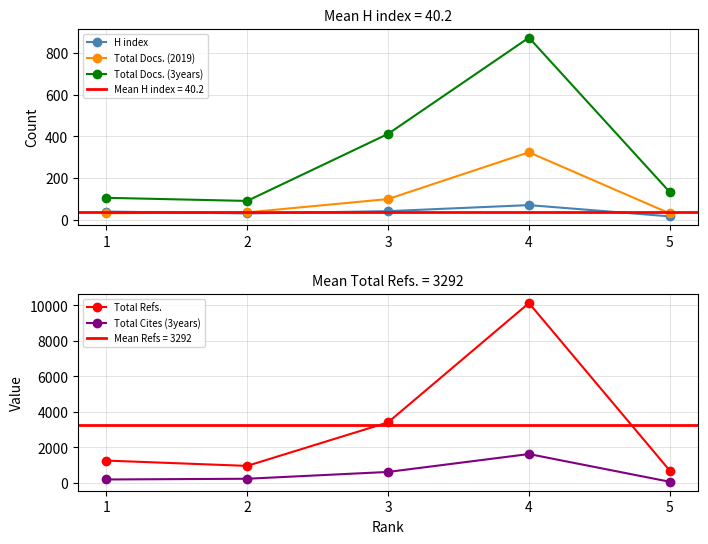

Between 2 and 3, which is larger?

3